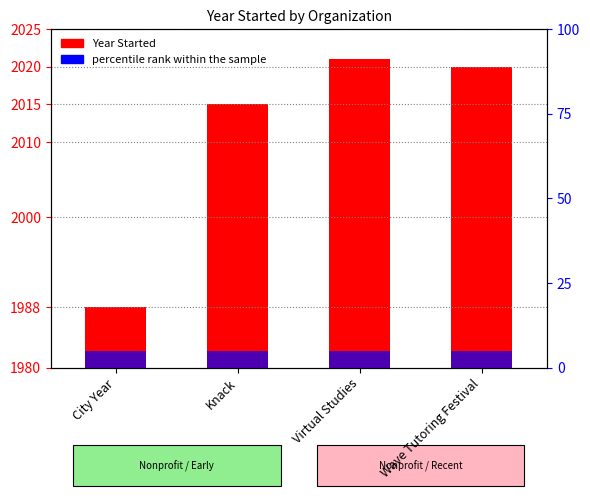

What is the label of the 4th bar from the right?

City Year